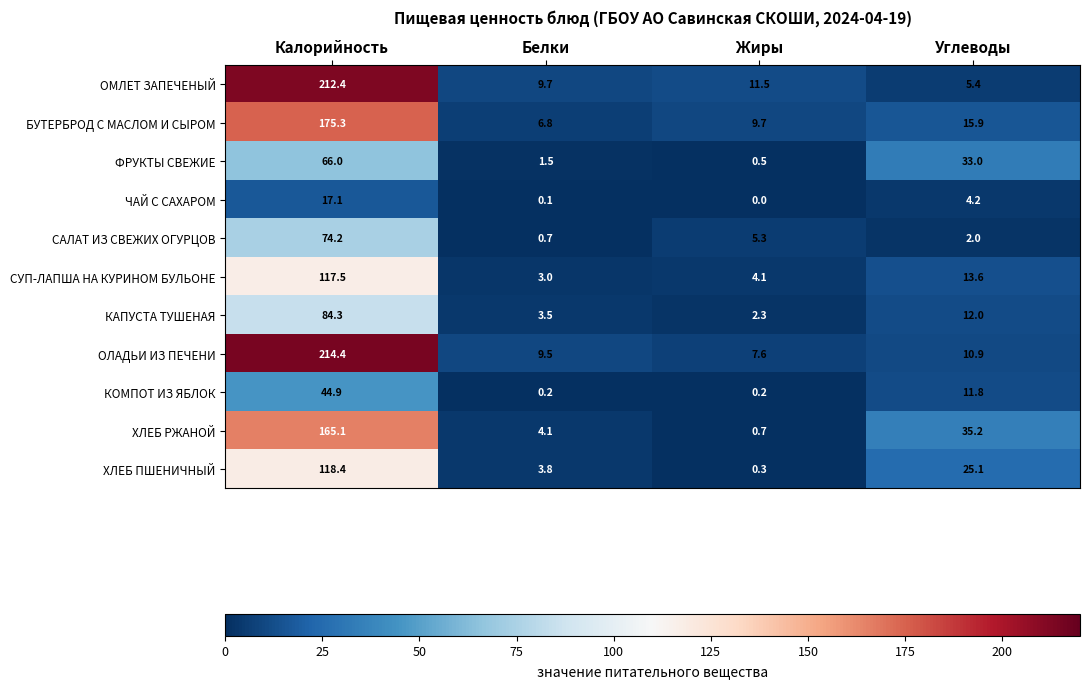

Which series has the largest total across all categories?

ОЛАДЬИ ИЗ ПЕЧЕНИ